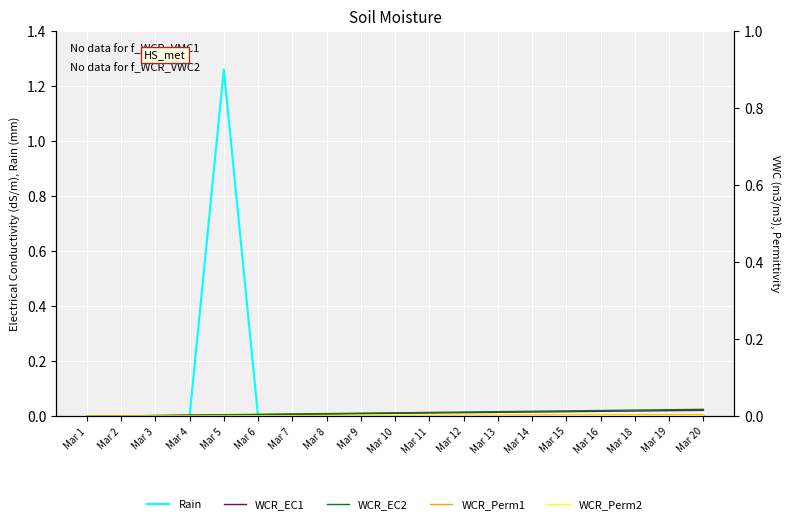

Which category has the highest value in the Rain series?

Mar 5